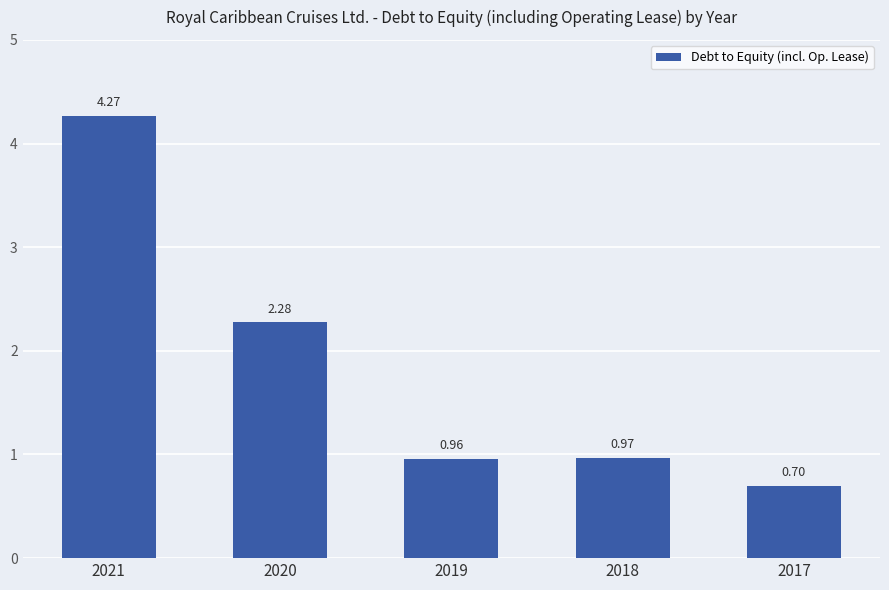

What is the ratio of the value at 2021 to the value at 2020?

1.9